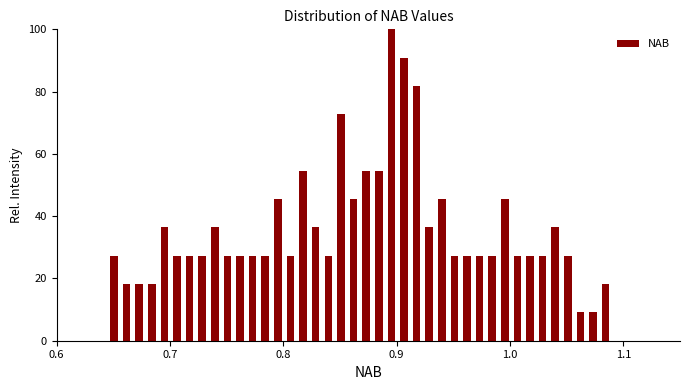

Read against the x-axis, roughly where is the centre of the tallest bar?

0.90